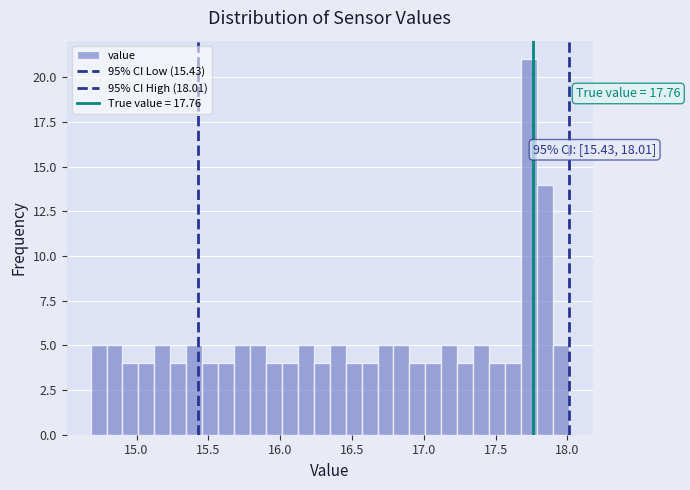

Read against the x-axis, roughly where is the centre of the tallest bar?

17.75